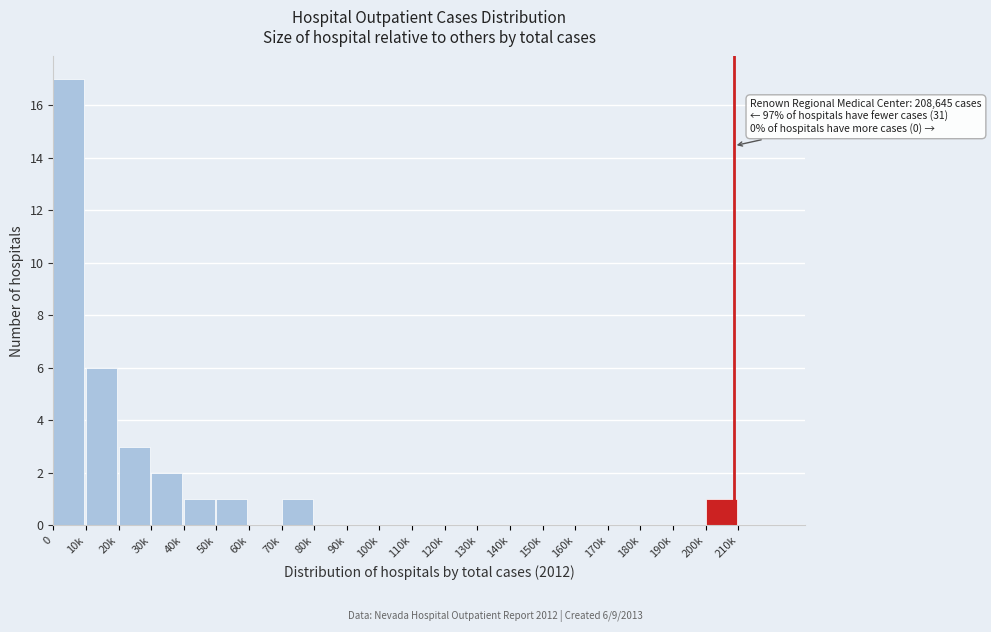

Reading right to left, transcribe all the data shown in this chart.

210k=0	200k=1	190k=0	180k=0	170k=0	160k=0	150k=0	140k=0	130k=0	120k=0	110k=0	100k=0	90k=0	80k=0	70k=1	60k=0	50k=1	40k=1	30k=2	20k=3	10k=6	0=17